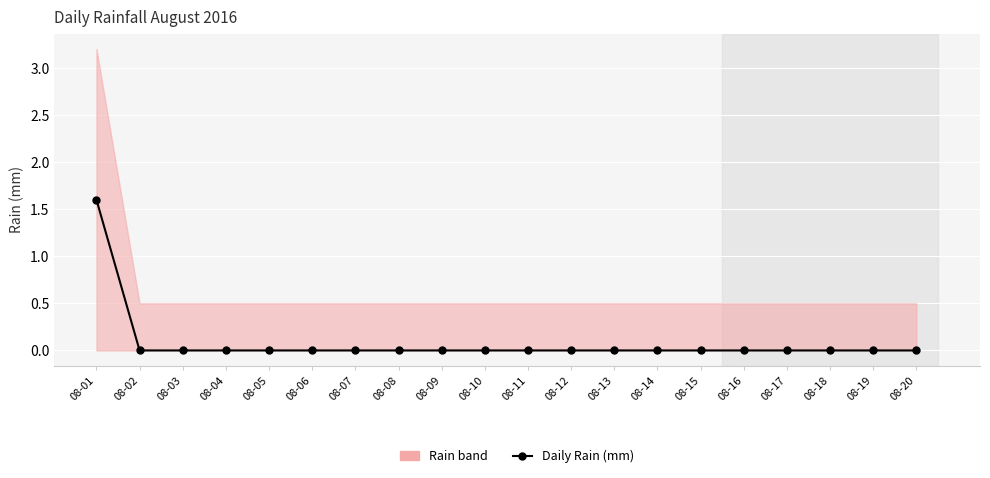

Between 08-03 and 08-16, which is larger?

08-03